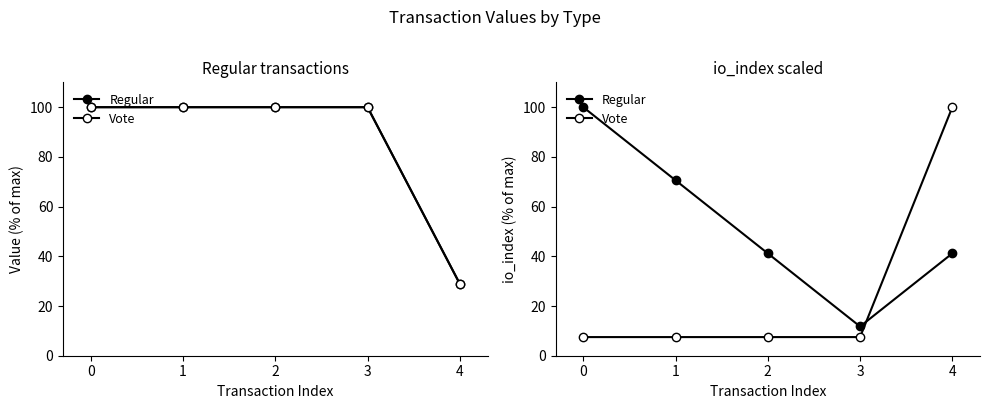

What is the value of the Regular point at the 2nd from the left?

70.6